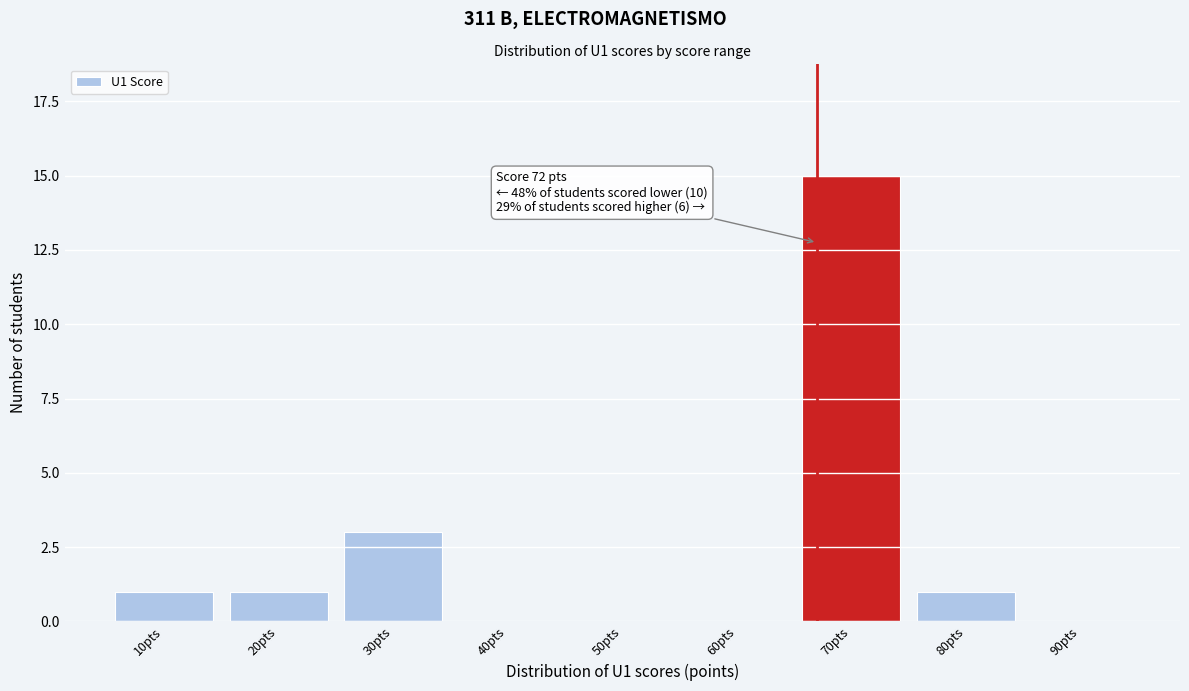

Reading left to right, extract all data points from this chart.

10pts=1	20pts=1	30pts=3	40pts=0	50pts=0	60pts=0	70pts=15	80pts=1	90pts=0